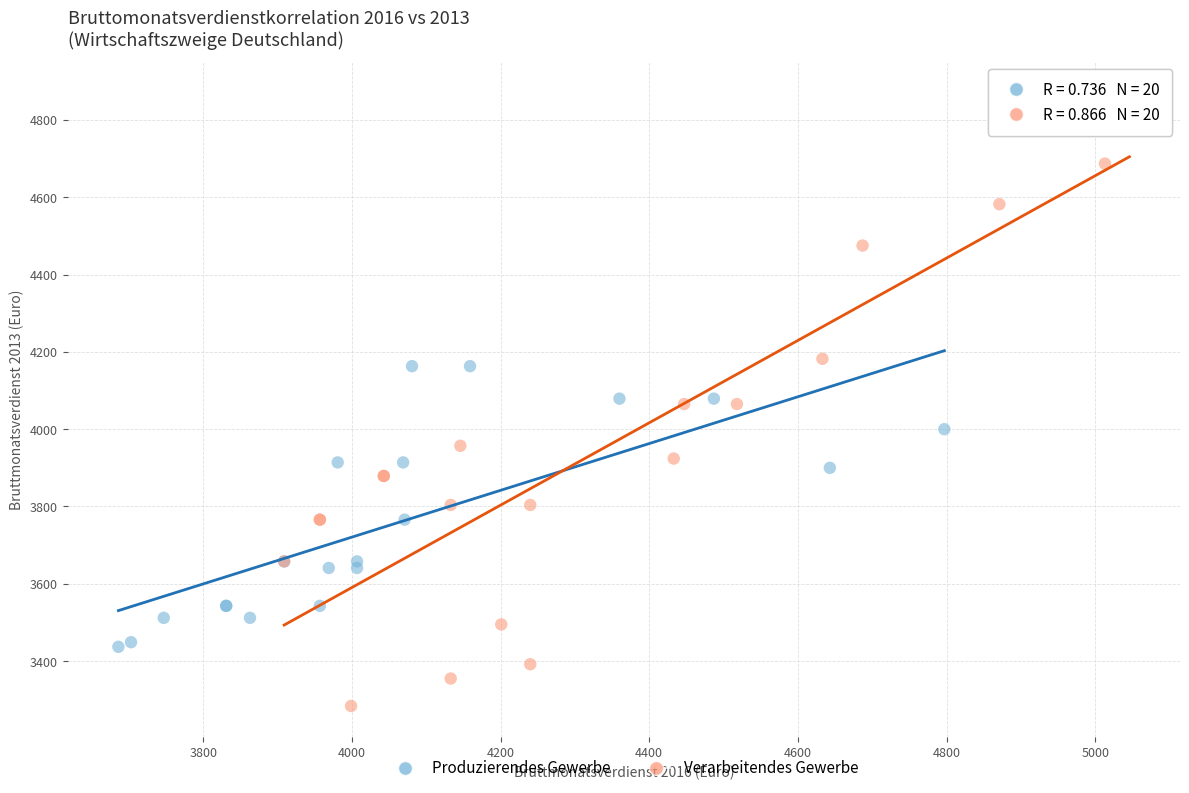

Which series has the widest spread of Y values?

Verarbeitendes Gewerbe